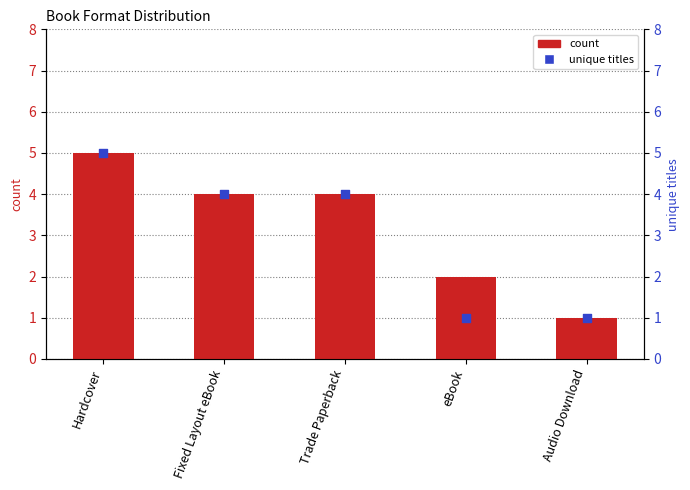

What are all the series names shown in the legend?

count, unique titles